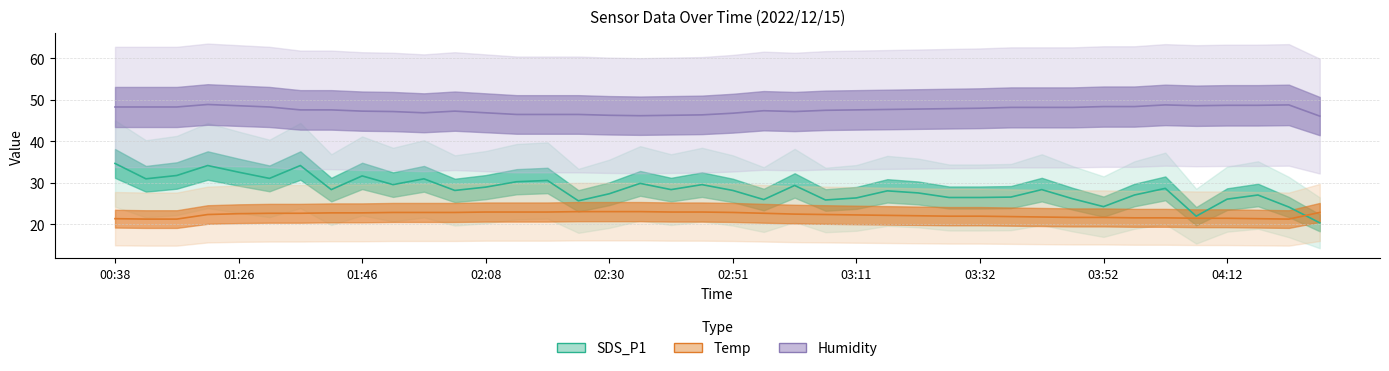

At how many categories does at least one series exceed 35?

40